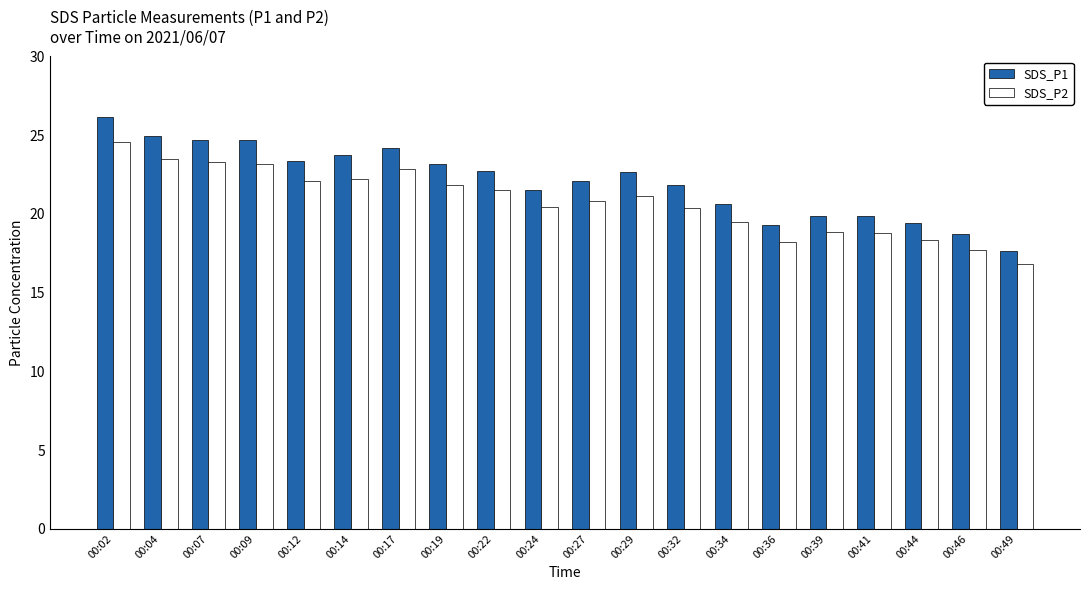

Does the chart contain stacked bars?

No